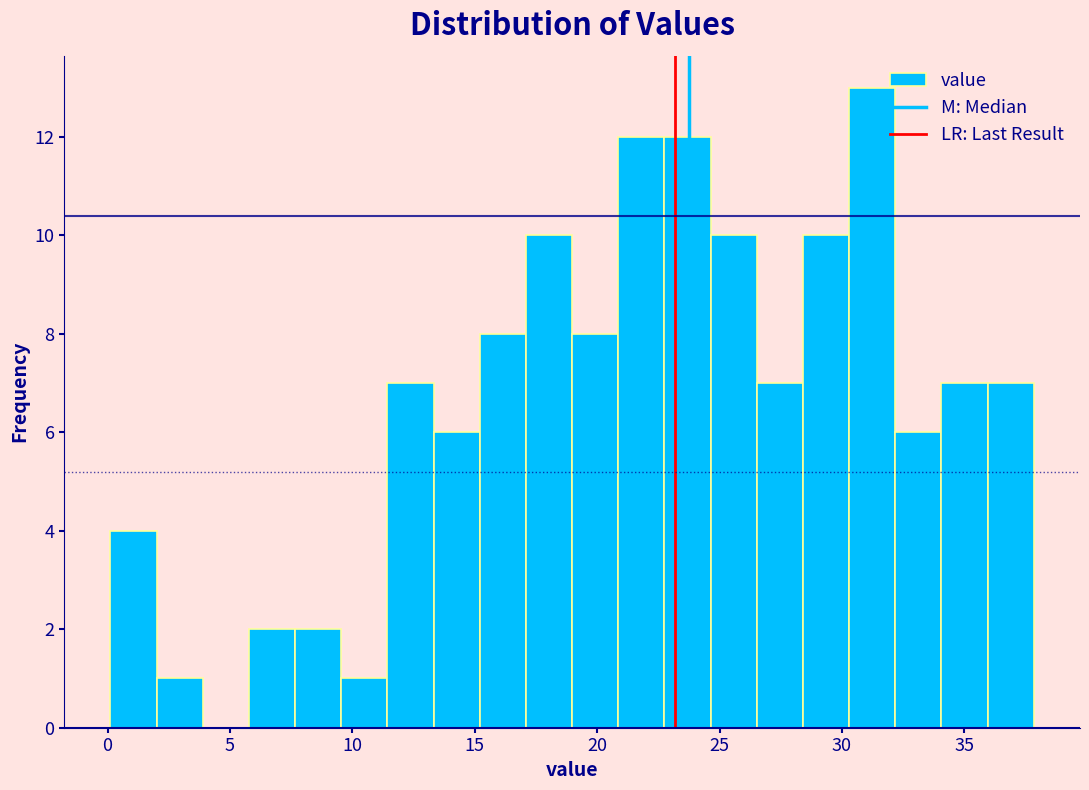

Around what value on the x-axis is the tallest bar? Give the approximate position of its centre, as read against the axis.

31.0